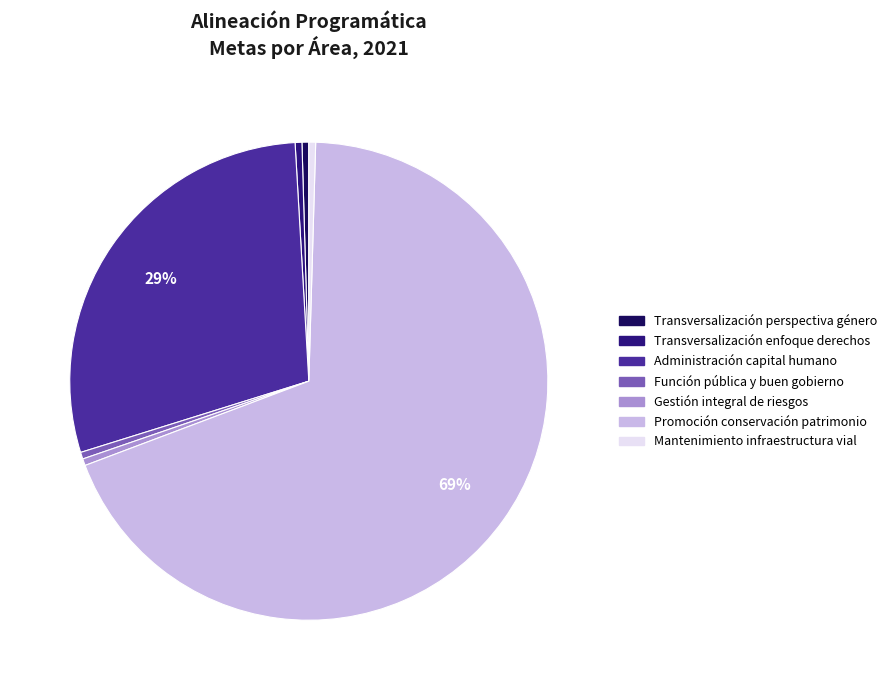

Which slice represents more than half of the pie?

Promoción conservación patrimonio